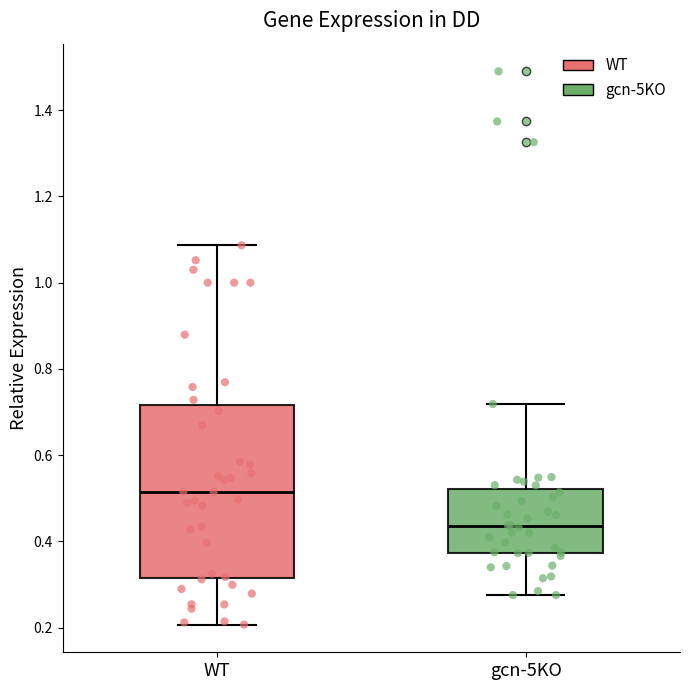

Which box has the lowest median line?

gcn-5KO